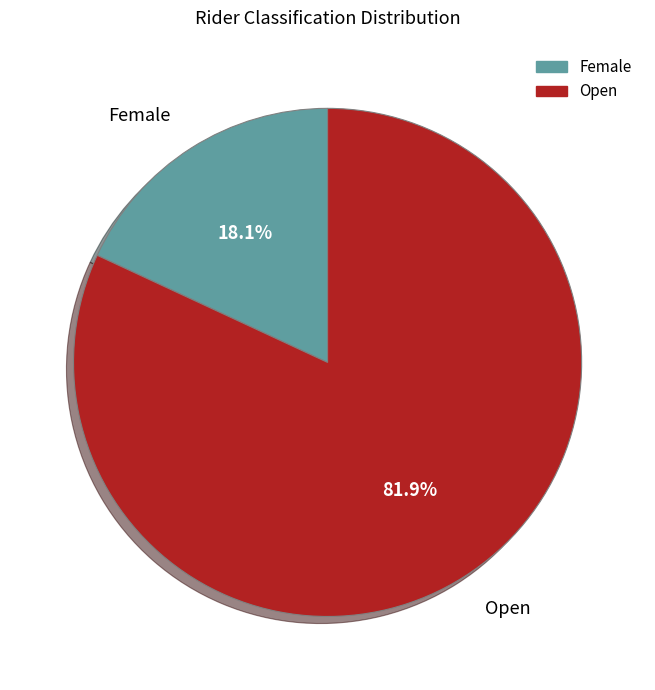

The Female slice represents 10% of the pie. True or false?

False